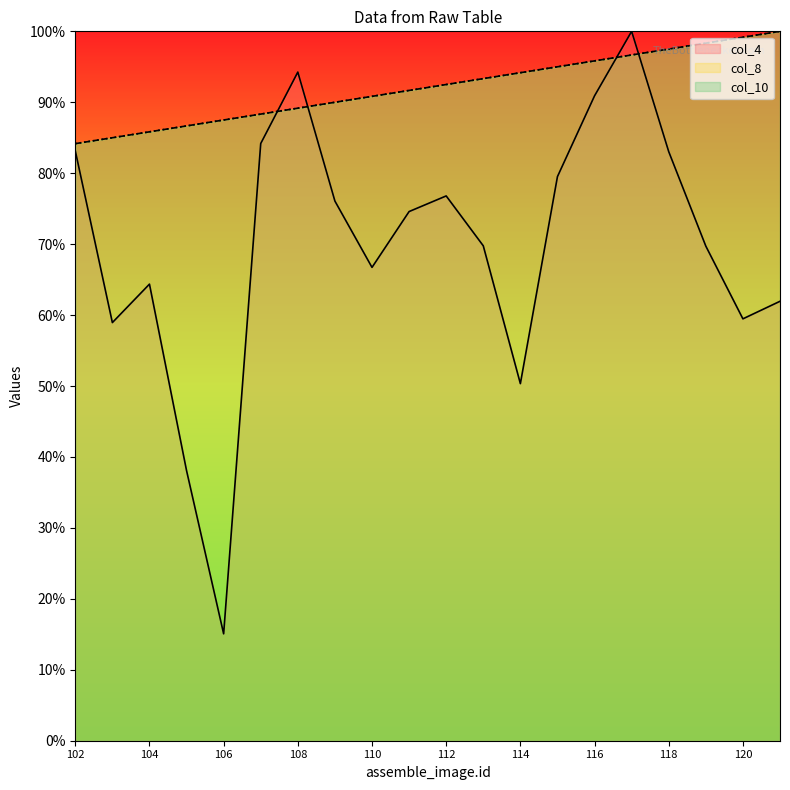

What is the spread (max minus min) of values at 109?

0.1